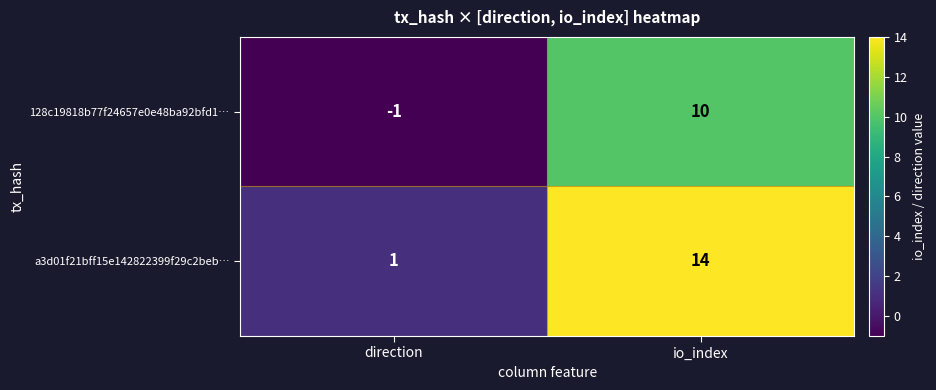

At which category is the sum across all series the highest?

io_index